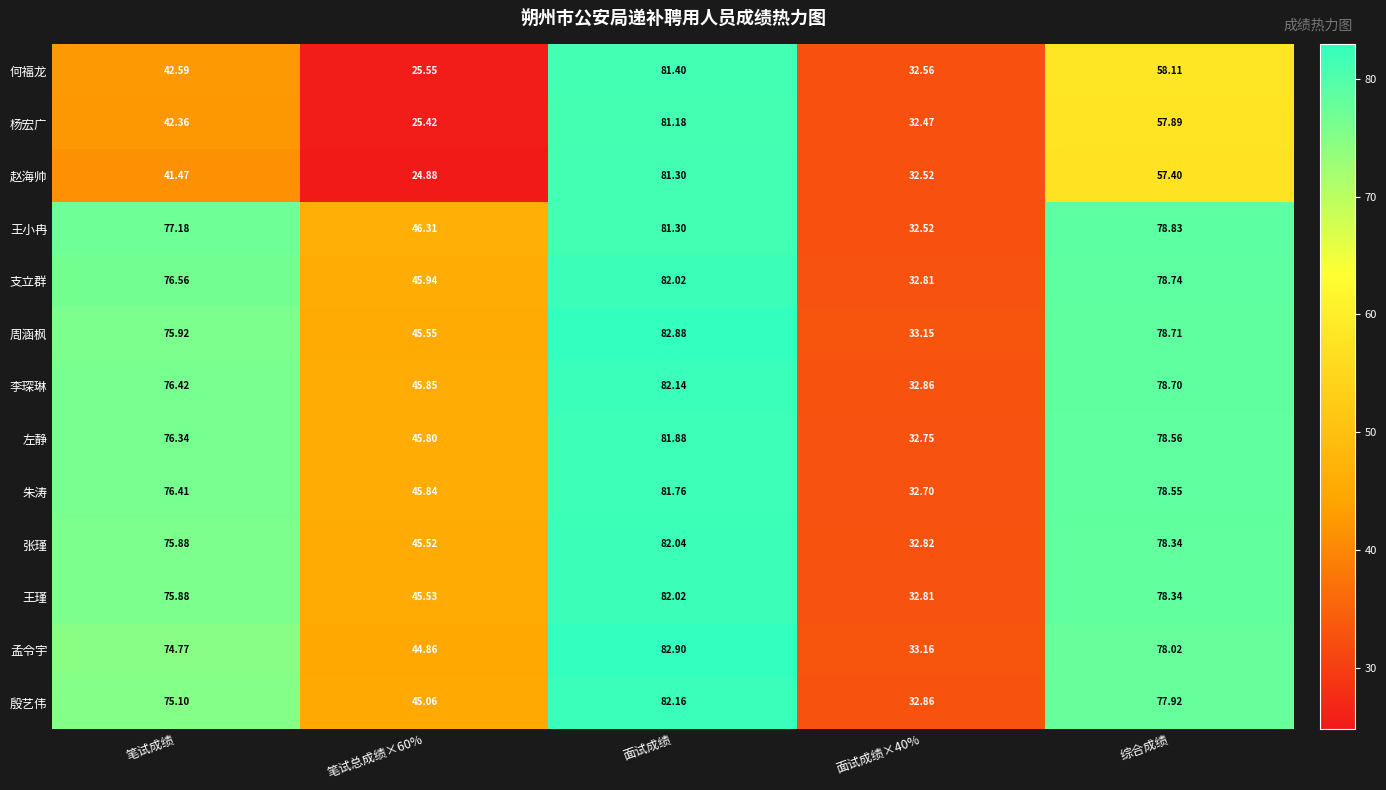

Between 笔试总成绩×60% and 面试成绩, which series saw the biggest shift?

赵海帅